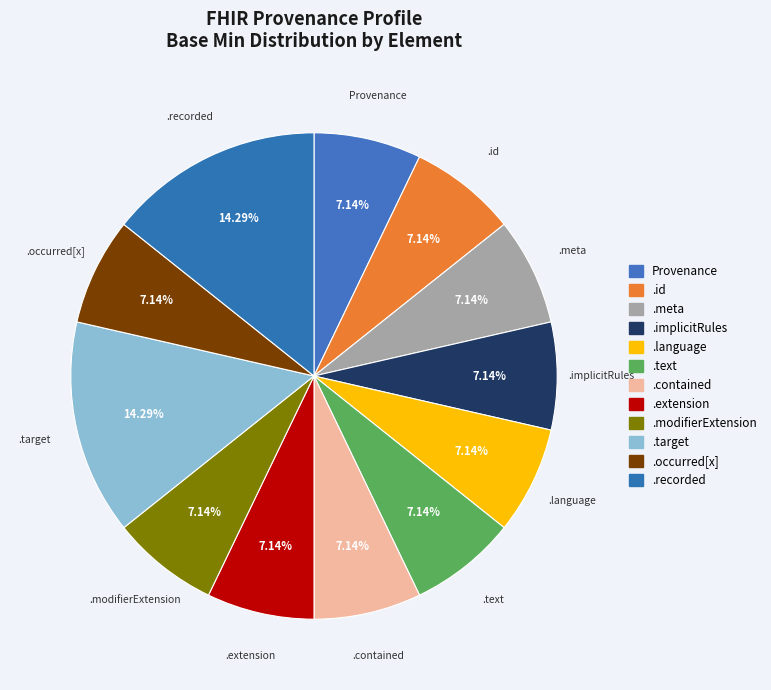

Do .implicitRules and .target together represent more than half of the pie?

No